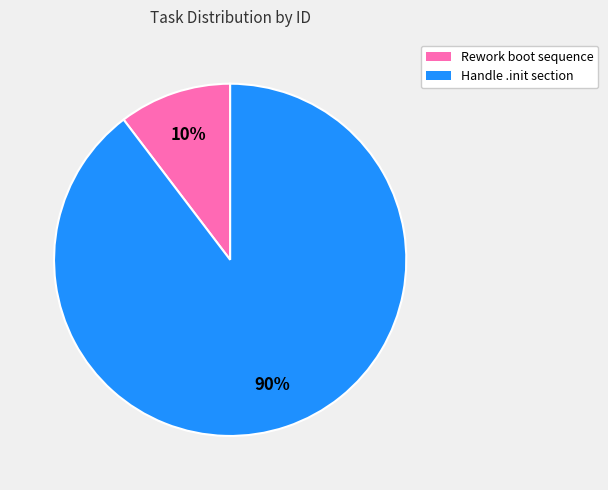

How many slices are in this pie chart?

2